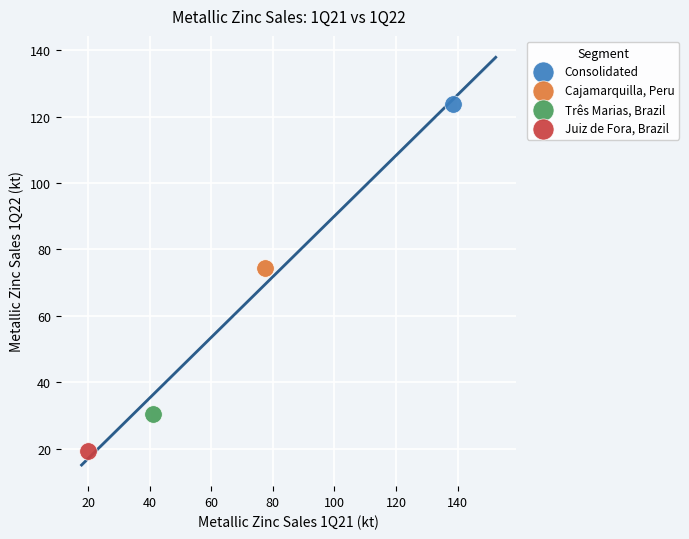

What are all the series names shown in the legend?

Consolidated, Cajamarquilla, Peru, Três Marias, Brazil, Juiz de Fora, Brazil